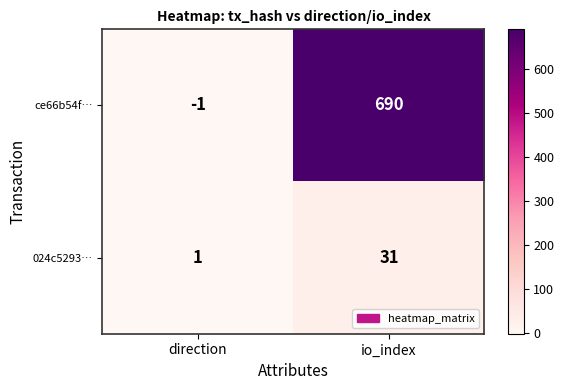

Count the number of categories in the chart.

2